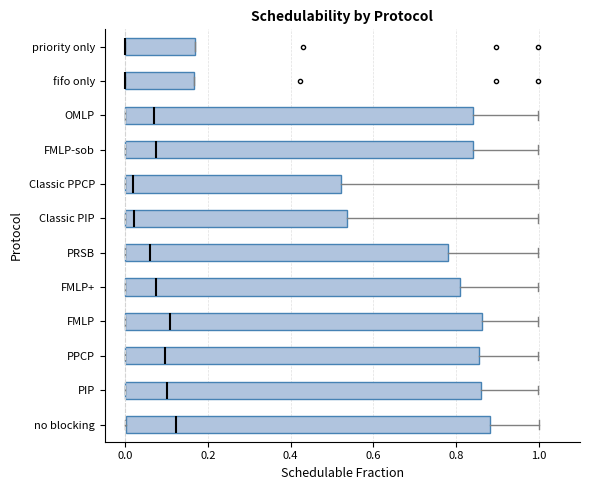

Reading bottom to top, read every box against the x-axis: the position of its median line, the range the box covers, and the ends of its whiskers. The values are not printed on the chart, so give them approximately, as read against the axis.

no blocking: median 0.12, box 0.00 to 0.88, whiskers 0.00 to 1.00
PIP: median 0.10, box 0.00 to 0.86, whiskers 0.00 to 1.00
PPCP: median 0.10, box 0.00 to 0.86, whiskers 0.00 to 1.00
FMLP: median 0.10, box 0.00 to 0.86, whiskers 0.00 to 1.00
FMLP+: median 0.08, box 0.00 to 0.80, whiskers 0.00 to 1.00
PRSB: median 0.06, box 0.00 to 0.78, whiskers 0.00 to 1.00
Classic PIP: median 0.02, box 0.00 to 0.54, whiskers 0.00 to 1.00
Classic PPCP: median 0.02, box 0.00 to 0.52, whiskers 0.00 to 1.00
FMLP-sob: median 0.08, box 0.00 to 0.84, whiskers 0.00 to 1.00
OMLP: median 0.08, box 0.00 to 0.84, whiskers 0.00 to 1.00
fifo only: median 0.00 (drawn on the box's left edge), box 0.00 to 0.16, whiskers 0.00 to 0.16
priority only: median 0.00 (drawn on the box's left edge), box 0.00 to 0.16, whiskers 0.00 to 0.16